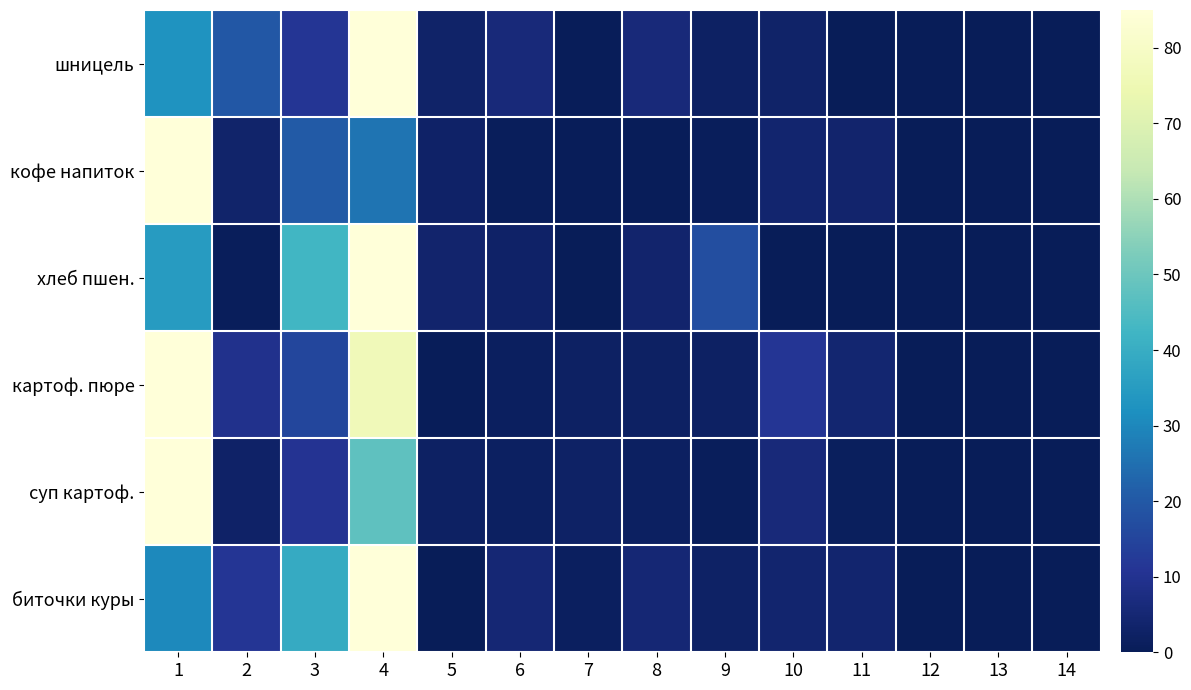

How many data points does each series have?

14